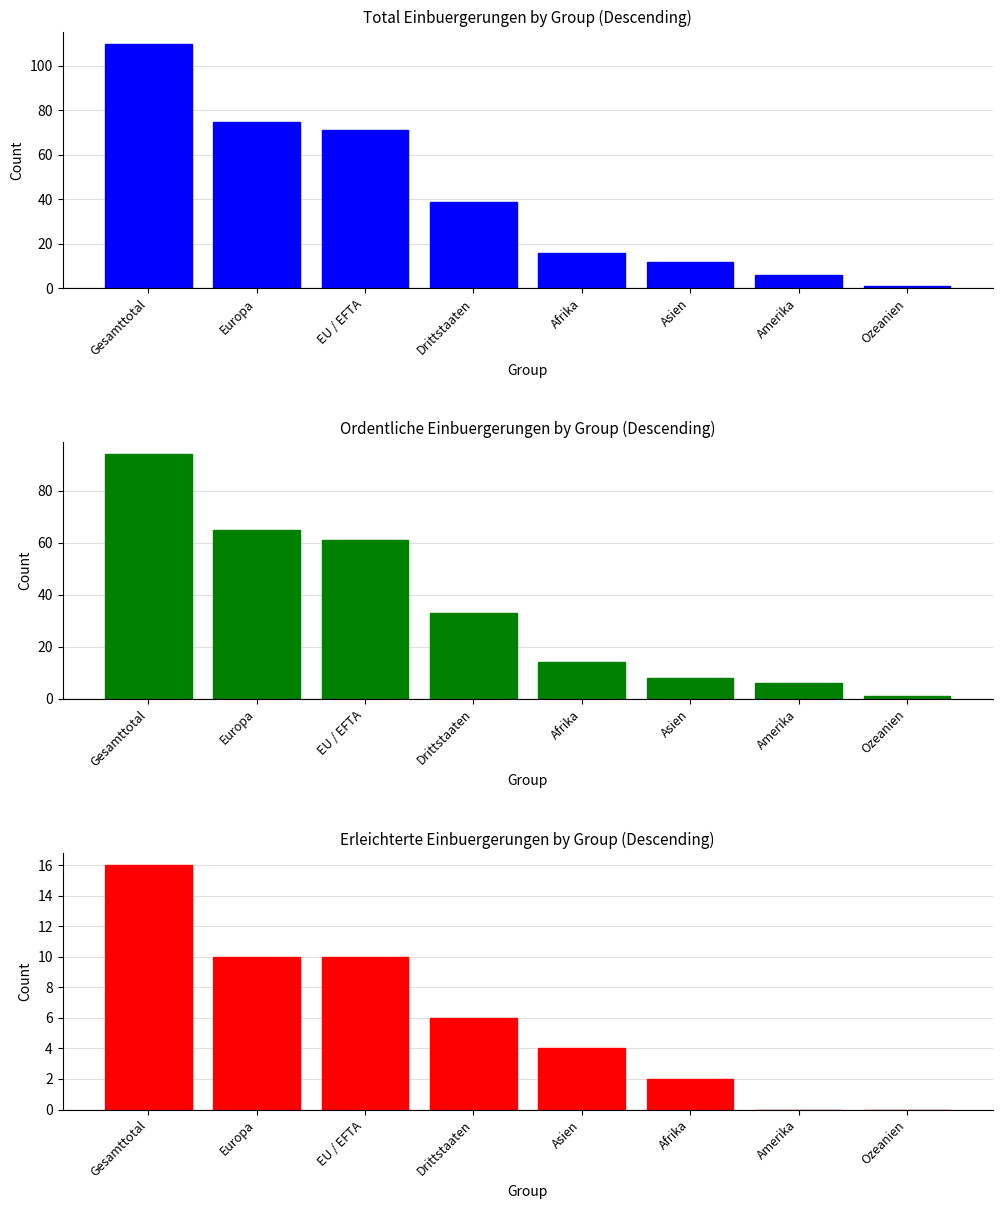

Which has a higher value, Gesamttotal or Ozeanien?

Gesamttotal